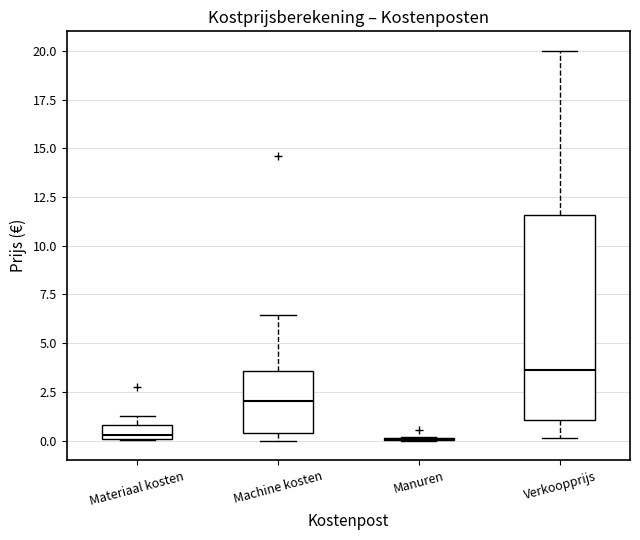

Which box is the tallest, from its lower edge to its upper edge?

Verkoopprijs